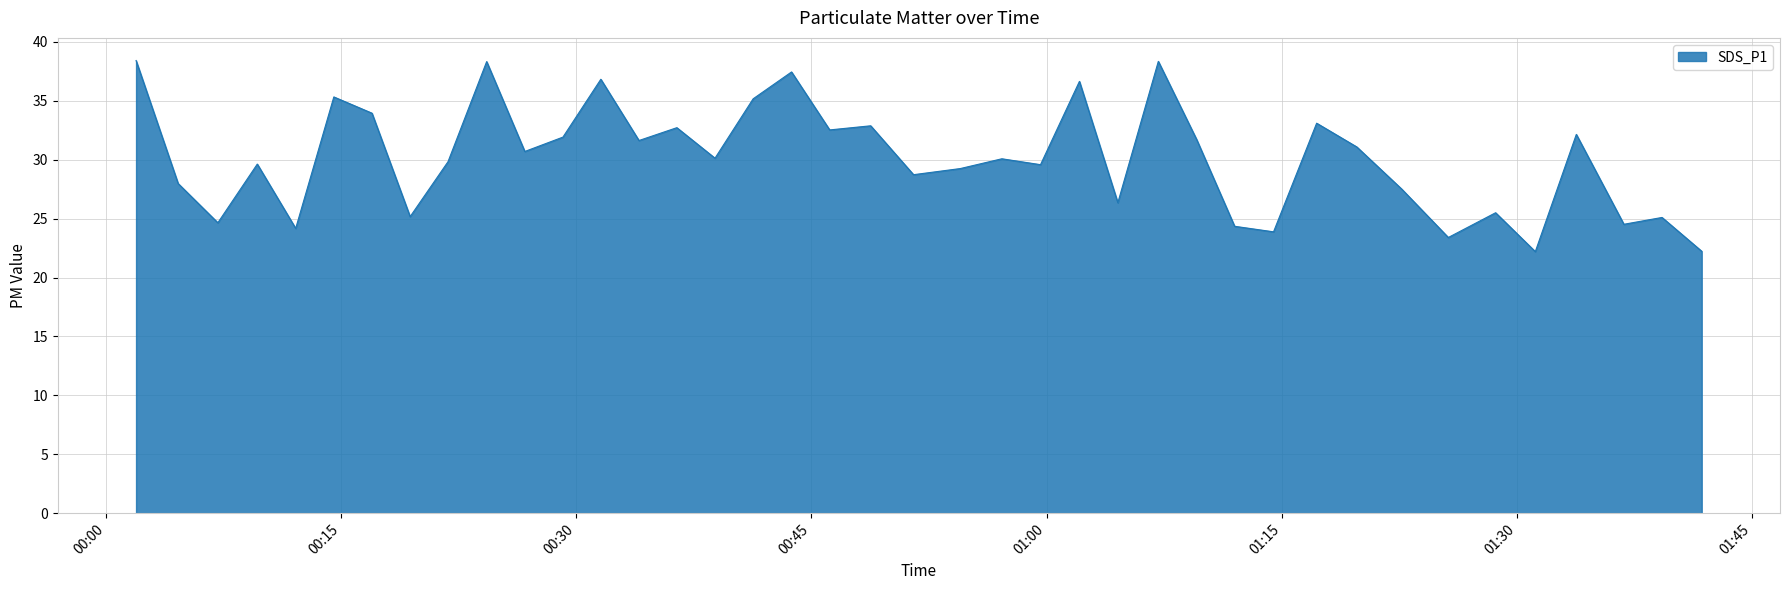

What is the difference between the maximum and minimum values?

16.2